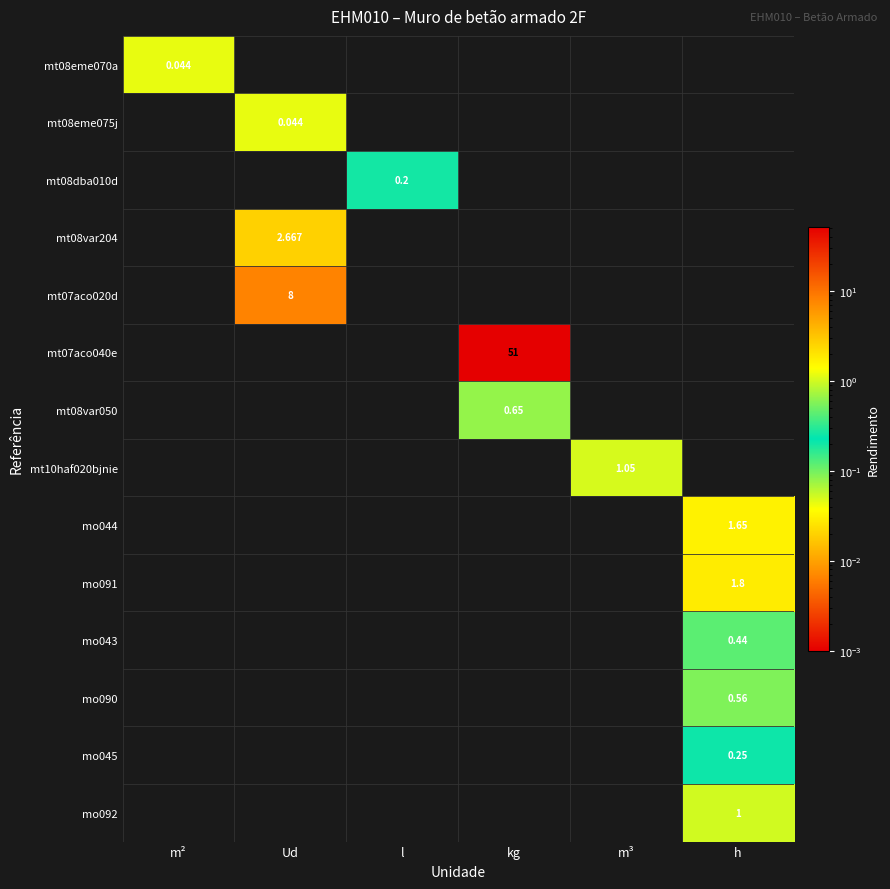

Is the value of mt07aco040e at m³ greater than the value of mt08eme070a at h?

No